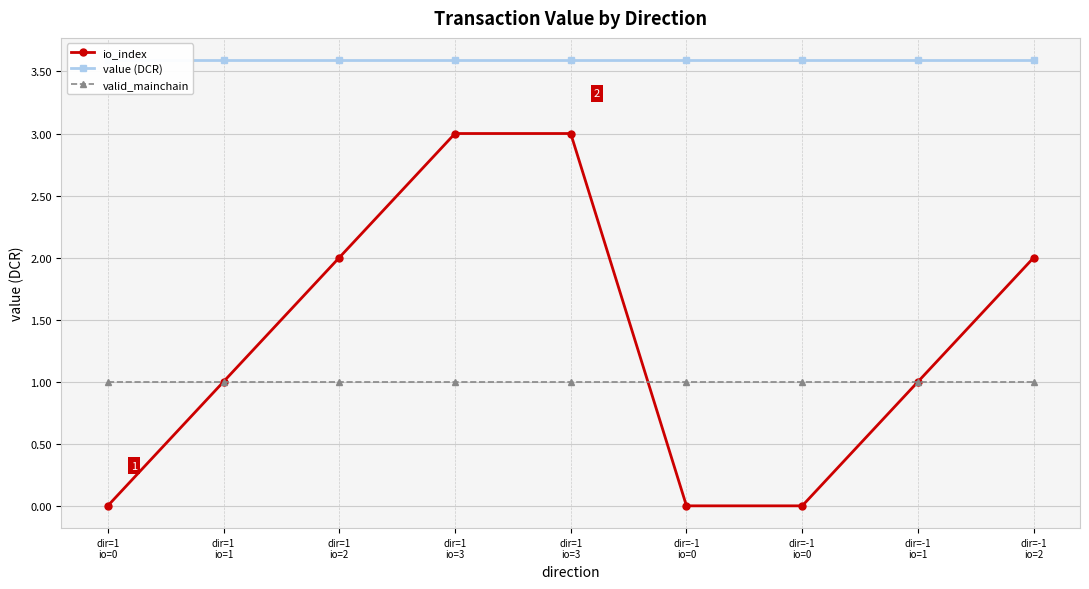

What is the label of the 9th point from the left?

dir=-1
io=2